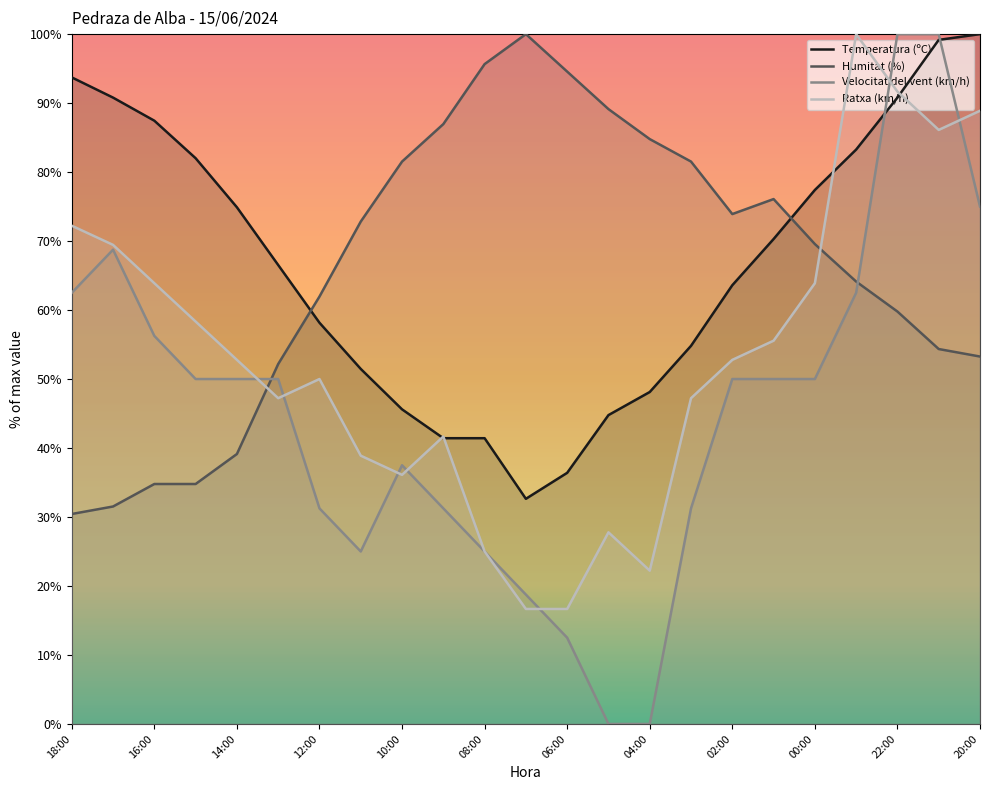

Reading left to right, what are all the values shown in this chart?

Temperatura (ºC): 18:00=93.7	17:00=90.8	16:00=87.4	15:00=82.0	14:00=74.9	13:00=66.5	12:00=58.2	11:00=51.5	10:00=45.6	09:00=41.4	08:00=41.4	07:00=32.6	06:00=36.4	05:00=44.8	04:00=48.1	03:00=54.8	02:00=63.6	01:00=70.3	00:00=77.4	23:00=83.3	22:00=90.8	21:00=99.2	20:00=100.0
Humitat (%): 18:00=30.4	17:00=31.5	16:00=34.8	15:00=34.8	14:00=39.1	13:00=52.2	12:00=62.0	11:00=72.8	10:00=81.5	09:00=87.0	08:00=95.7	07:00=100.0	06:00=94.6	05:00=89.1	04:00=84.8	03:00=81.5	02:00=73.9	01:00=76.1	00:00=69.6	23:00=64.1	22:00=59.8	21:00=54.3	20:00=53.3
Velocitat del vent (km/h): 18:00=62.5	17:00=68.8	16:00=56.2	15:00=50.0	14:00=50.0	13:00=50.0	12:00=31.2	11:00=25.0	10:00=37.5	09:00=31.2	08:00=25.0	07:00=18.8	06:00=12.5	05:00=0.0	04:00=0.0	03:00=31.2	02:00=50.0	01:00=50.0	00:00=50.0	23:00=62.5	22:00=100.0	21:00=100.0	20:00=75.0
Ratxa (km/h): 18:00=72.2	17:00=69.4	16:00=63.9	15:00=58.3	14:00=52.8	13:00=47.2	12:00=50.0	11:00=38.9	10:00=36.1	09:00=41.7	08:00=25.0	07:00=16.7	06:00=16.7	05:00=27.8	04:00=22.2	03:00=47.2	02:00=52.8	01:00=55.6	00:00=63.9	23:00=100.0	22:00=91.7	21:00=86.1	20:00=88.9